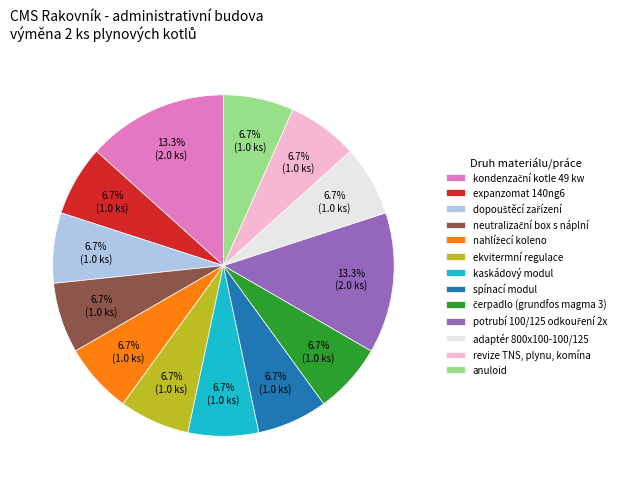

How many slices are in this pie chart?

13